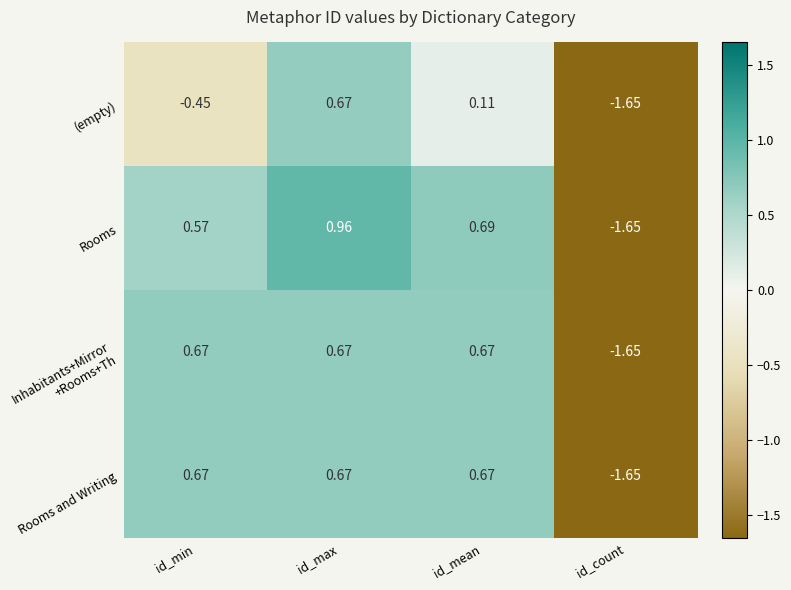

What is the difference between the highest and lowest values at id_min?

1.1